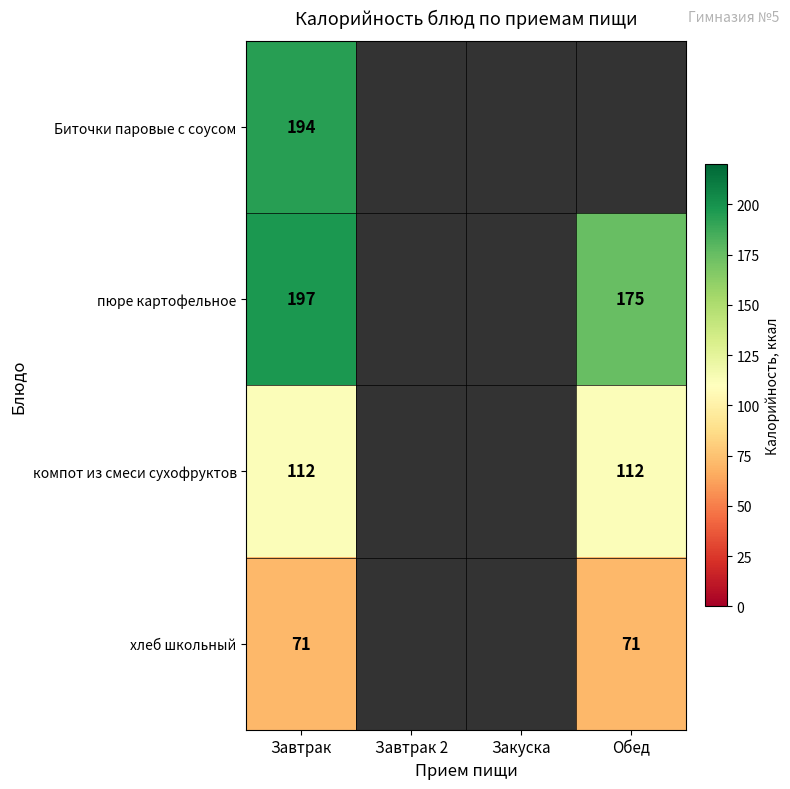

What is the difference between the highest and lowest values at Завтрак?

126